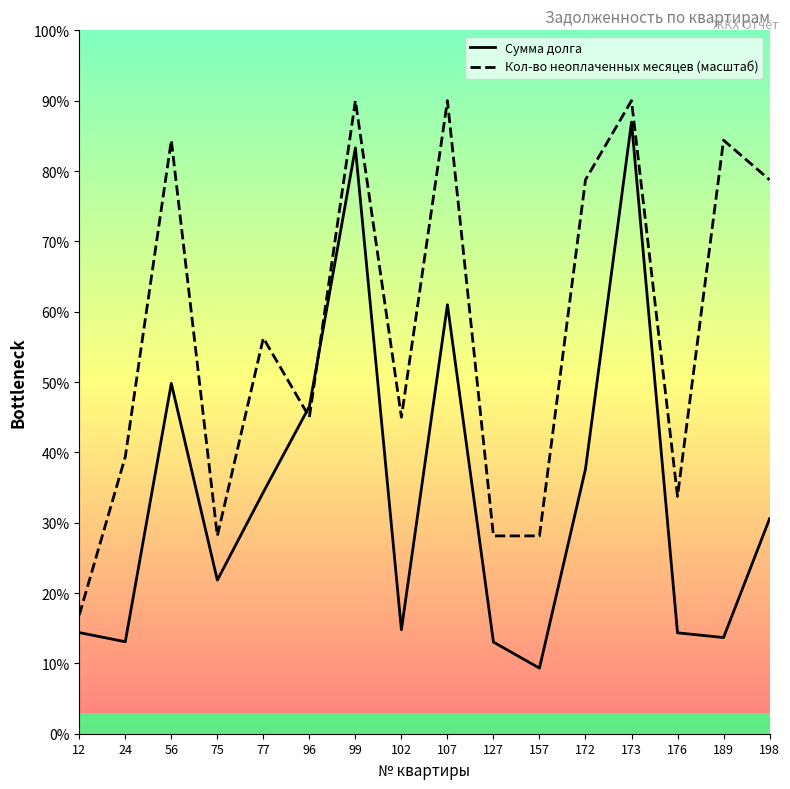

How many values in the Кол-во неоплаченных месяцев (масштаб) series exceed 70709?

8